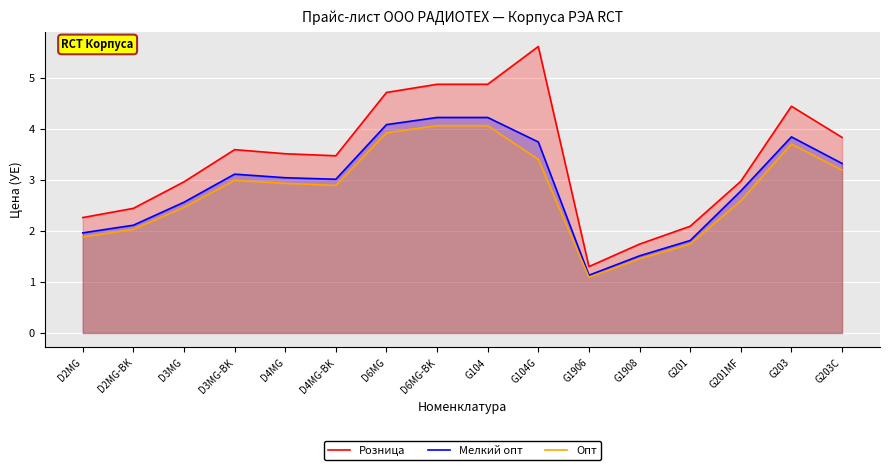

How many series are shown in this chart?

3